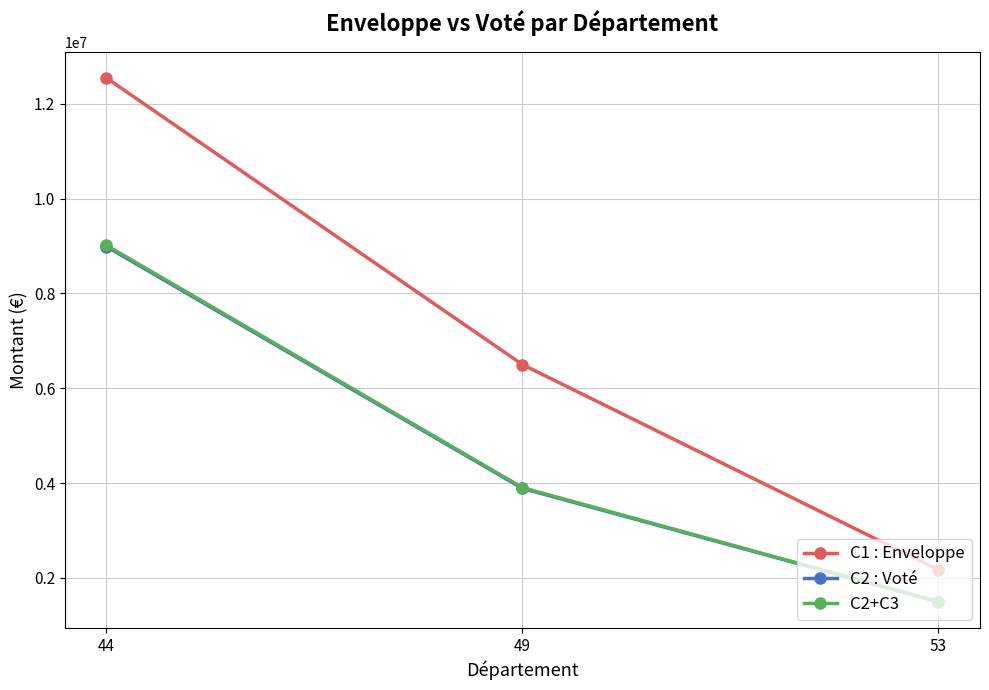

Rank the categories by C1 : Enveloppe value from lowest to highest.

53, 49, 44